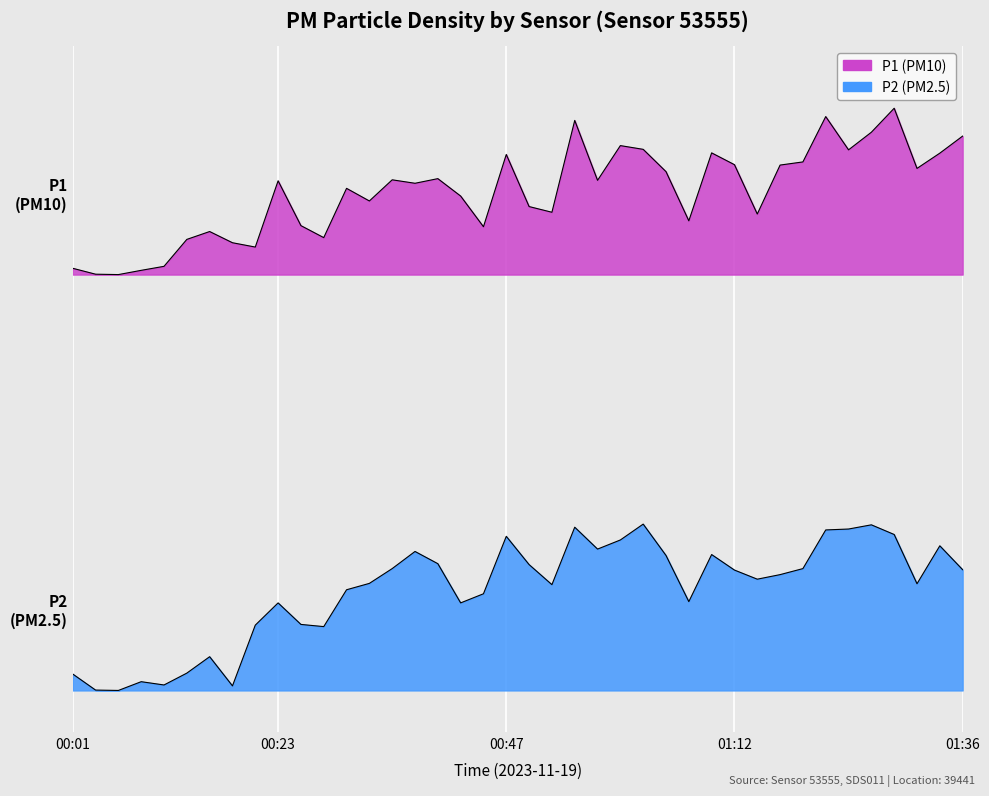

Between 00:16 and 00:55, which series saw the biggest shift?

P2